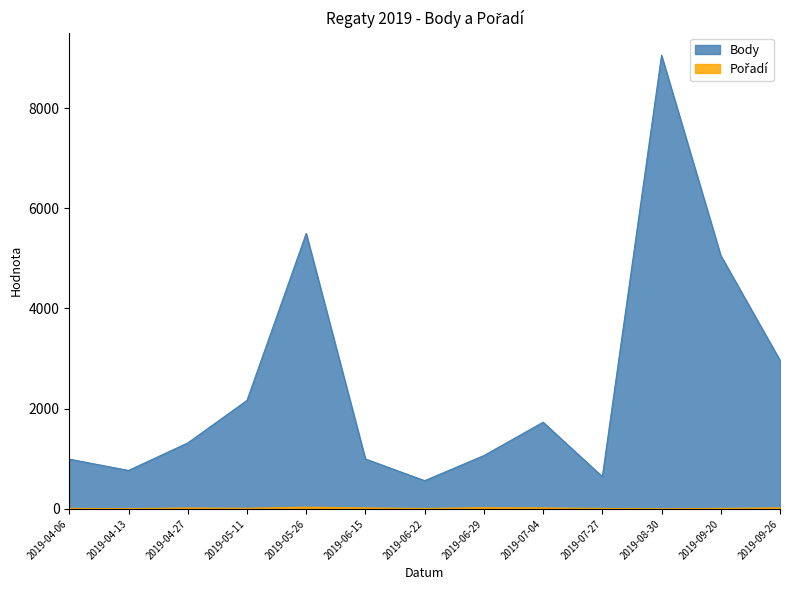

What position from the left is 2019-08-30?

11